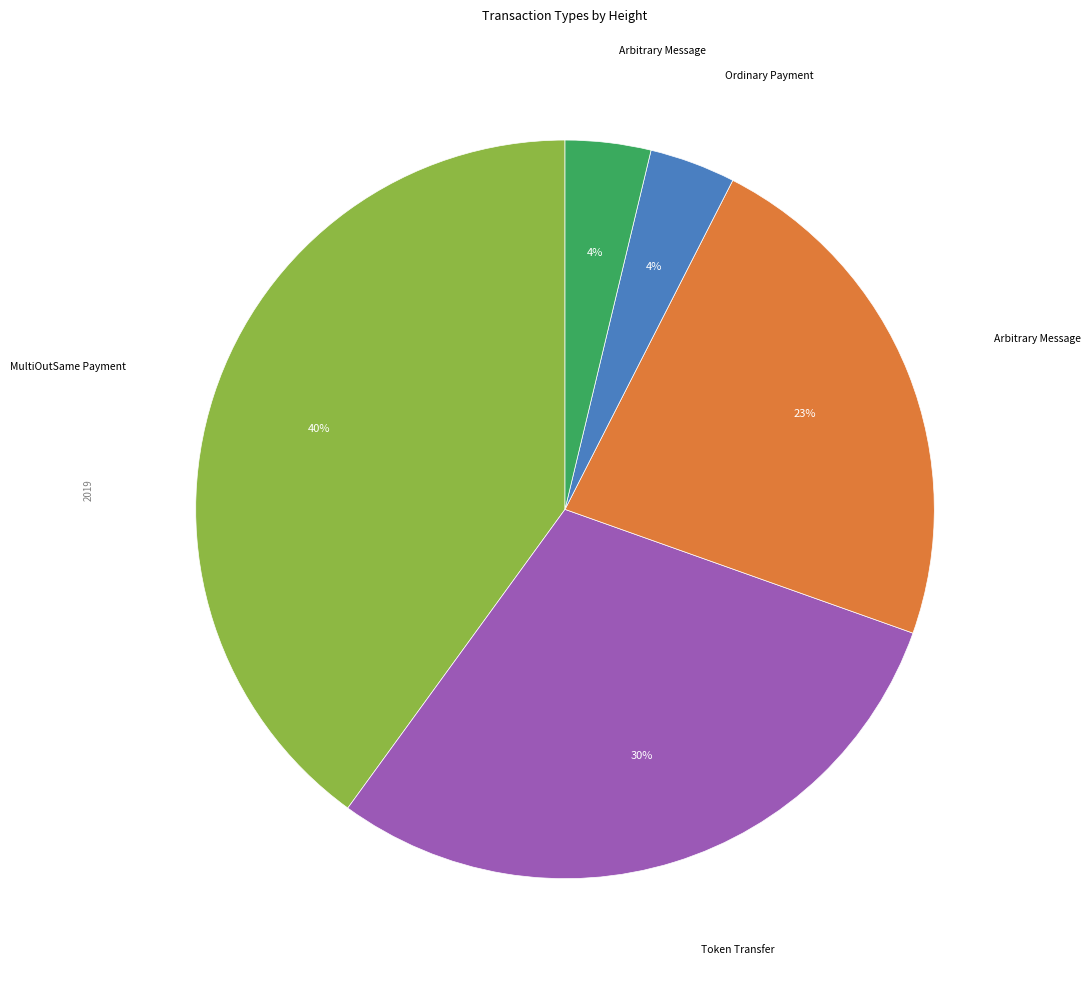

Is there a majority slice in this chart?

No